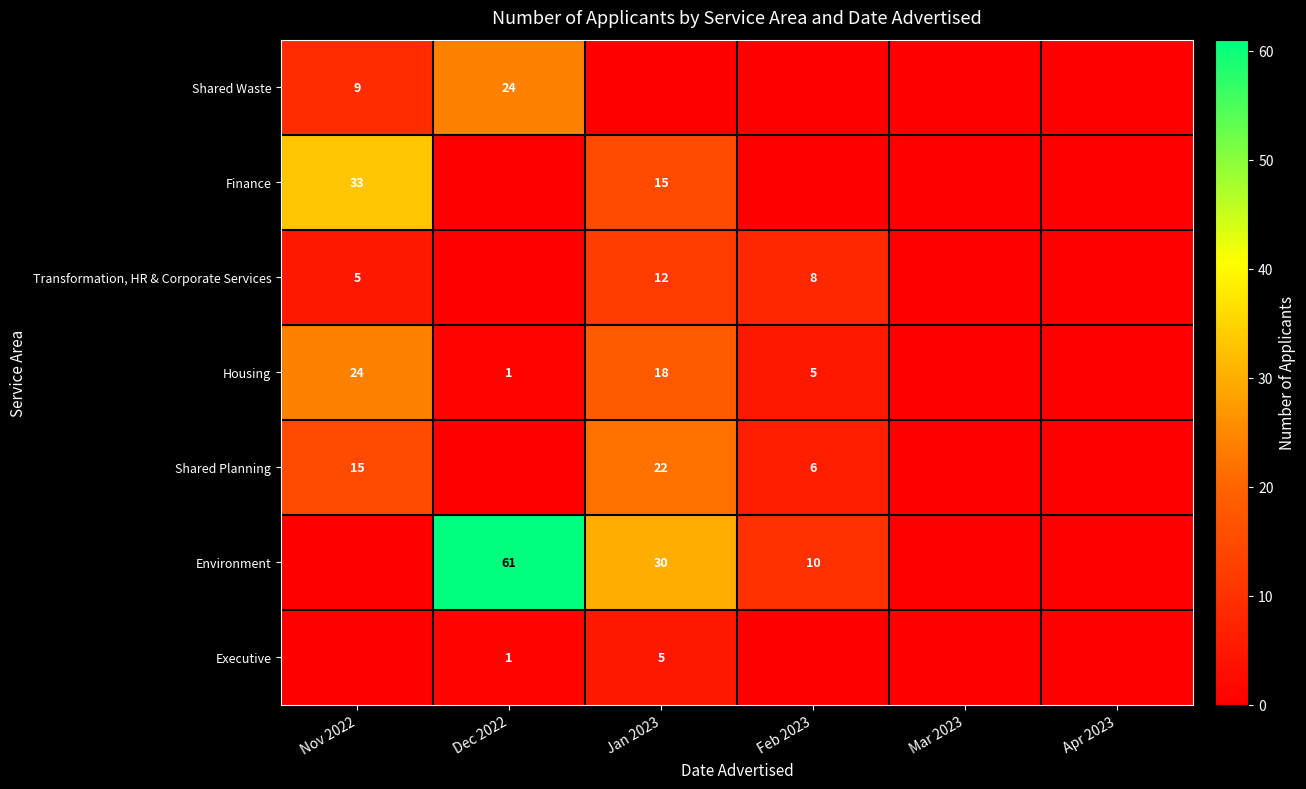

The value of Transformation, HR & Corporate Services at Feb 2023 is 6. True or false?

False